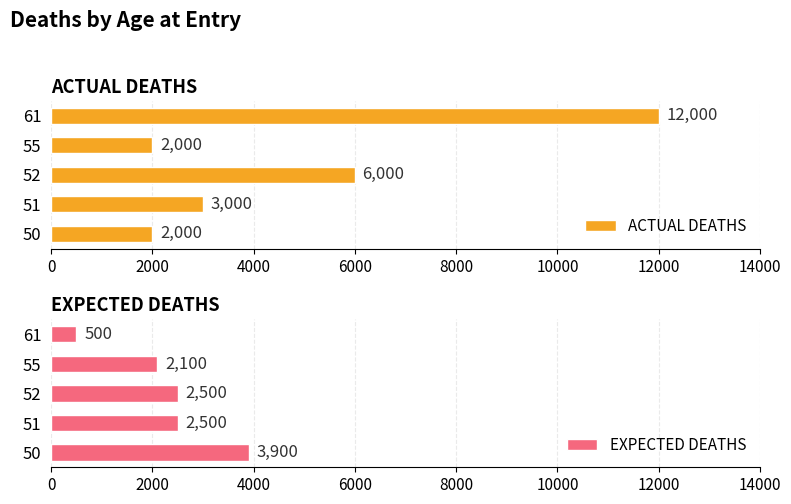

How many categories are shown in the chart?

5